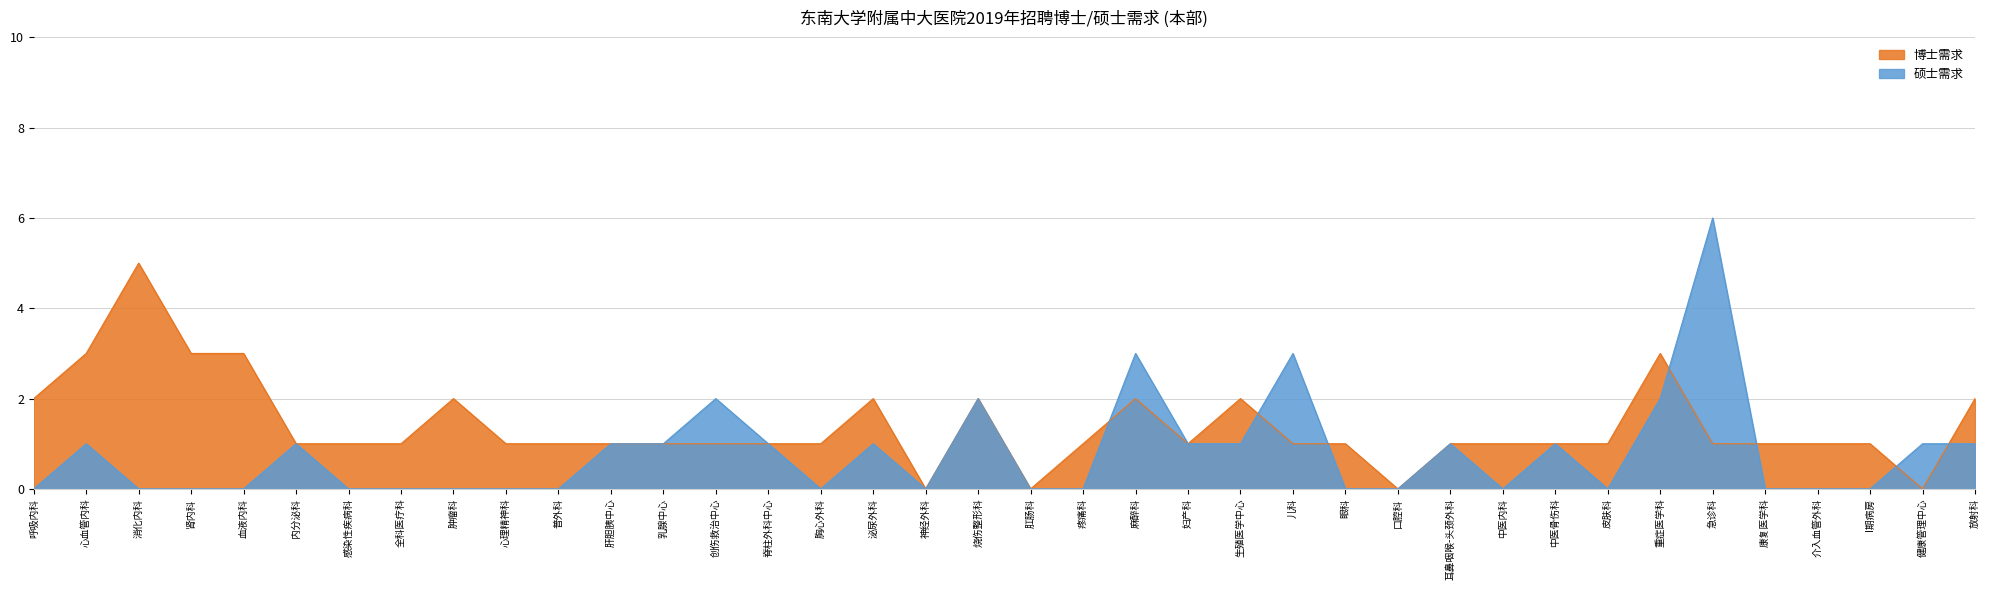

Is it true that 博士需求 equals 0 at 神经外科?

True